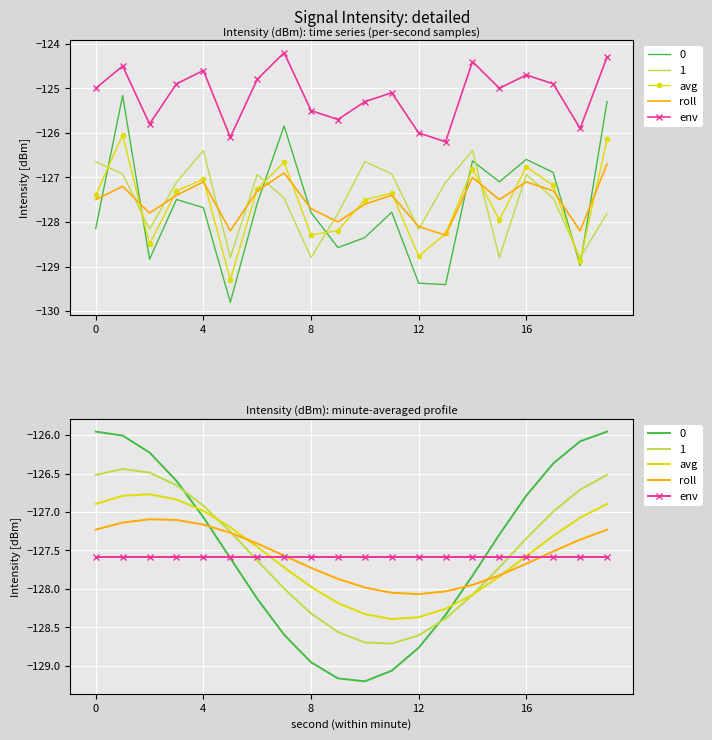

The value of raw_min1 at 19 is -209.5. True or false?

False